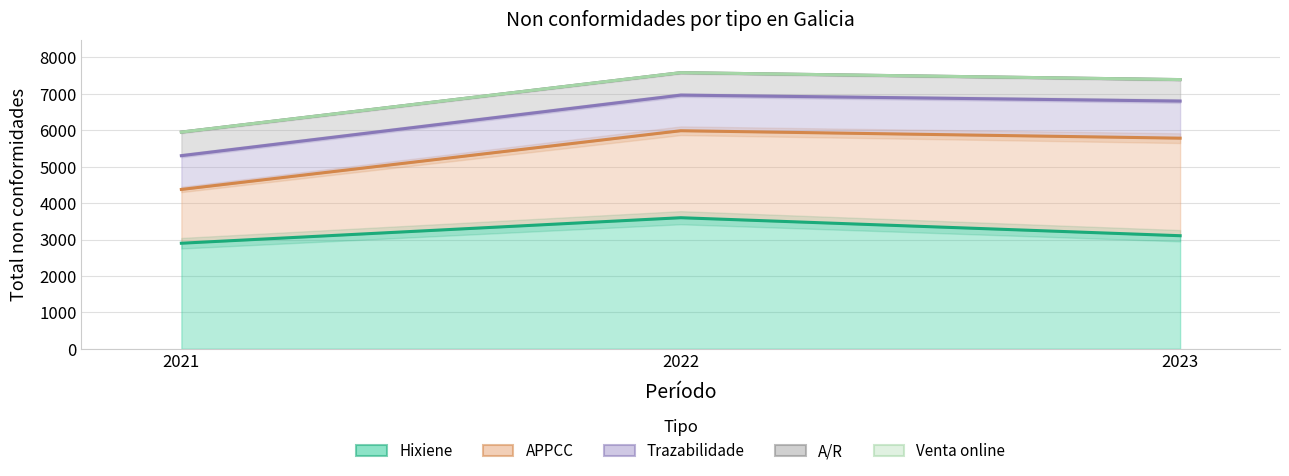

Where is A/R nearest to the value 618?

2022